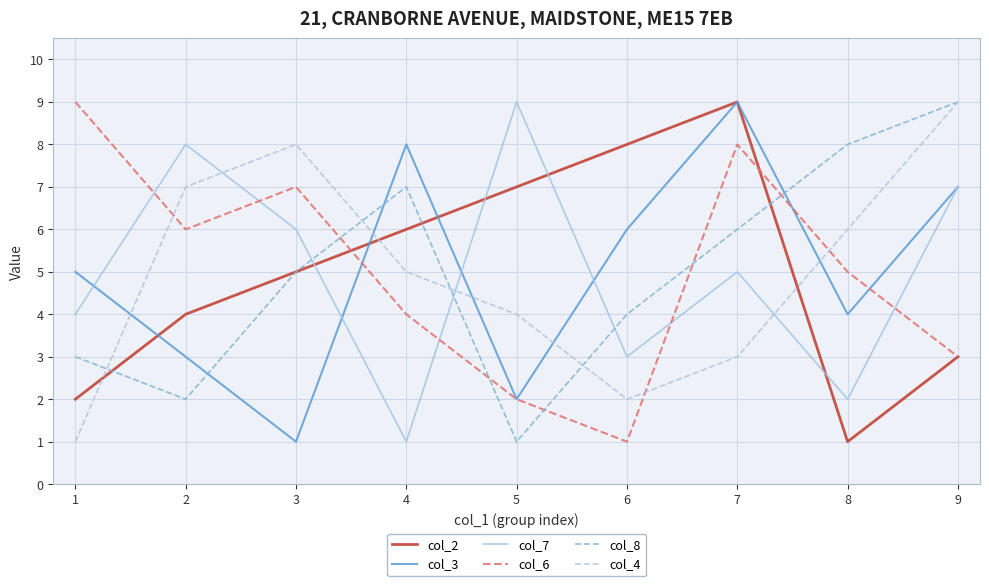

True or false: col_6 has a value of 5 at 8.

True